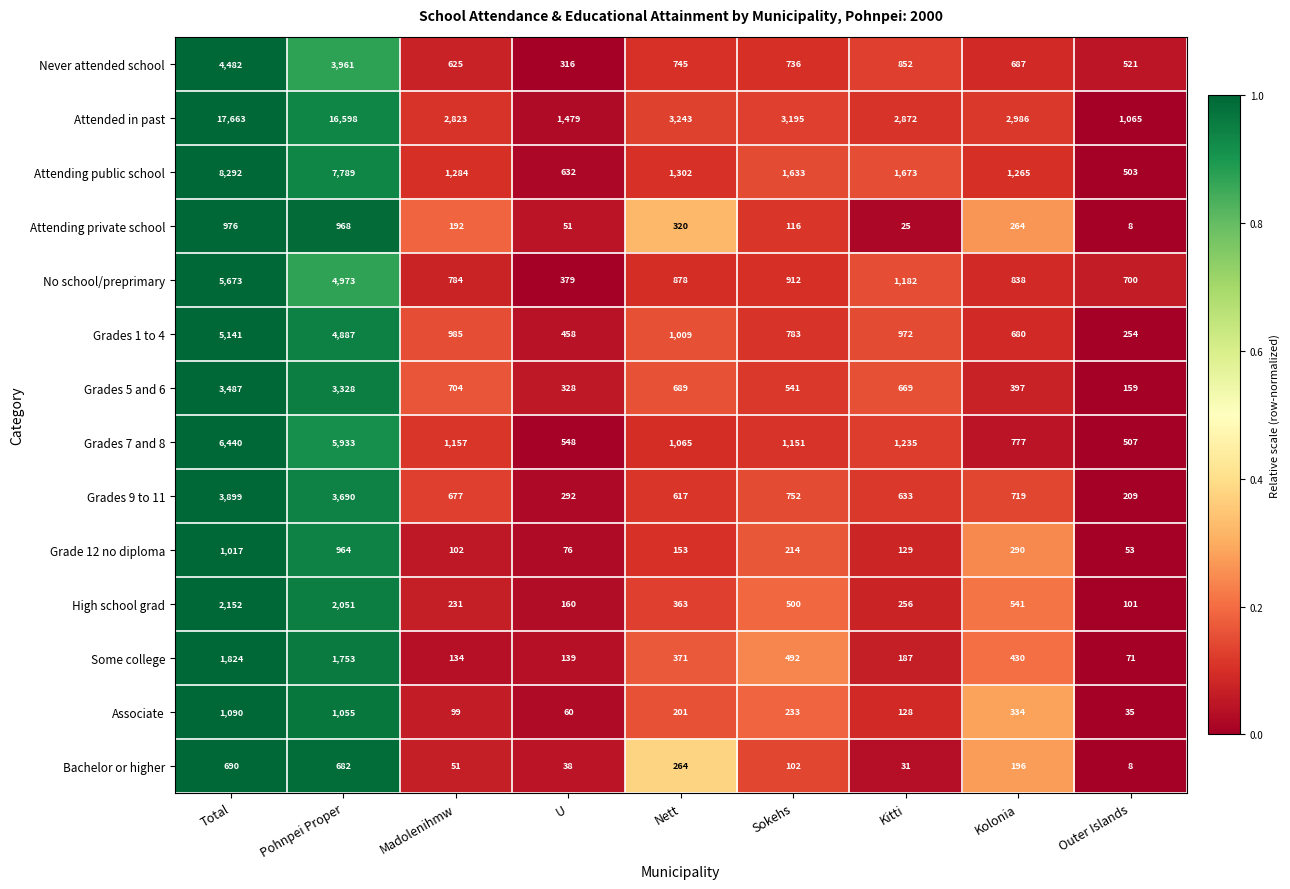

How many categories are shown in the chart?

9